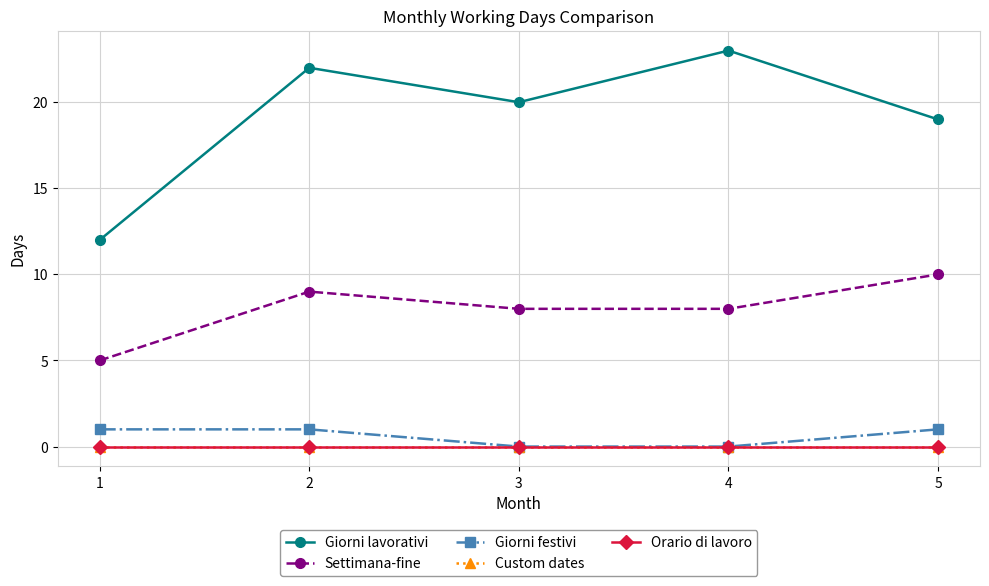

Between 2 and 5, which is larger?

2